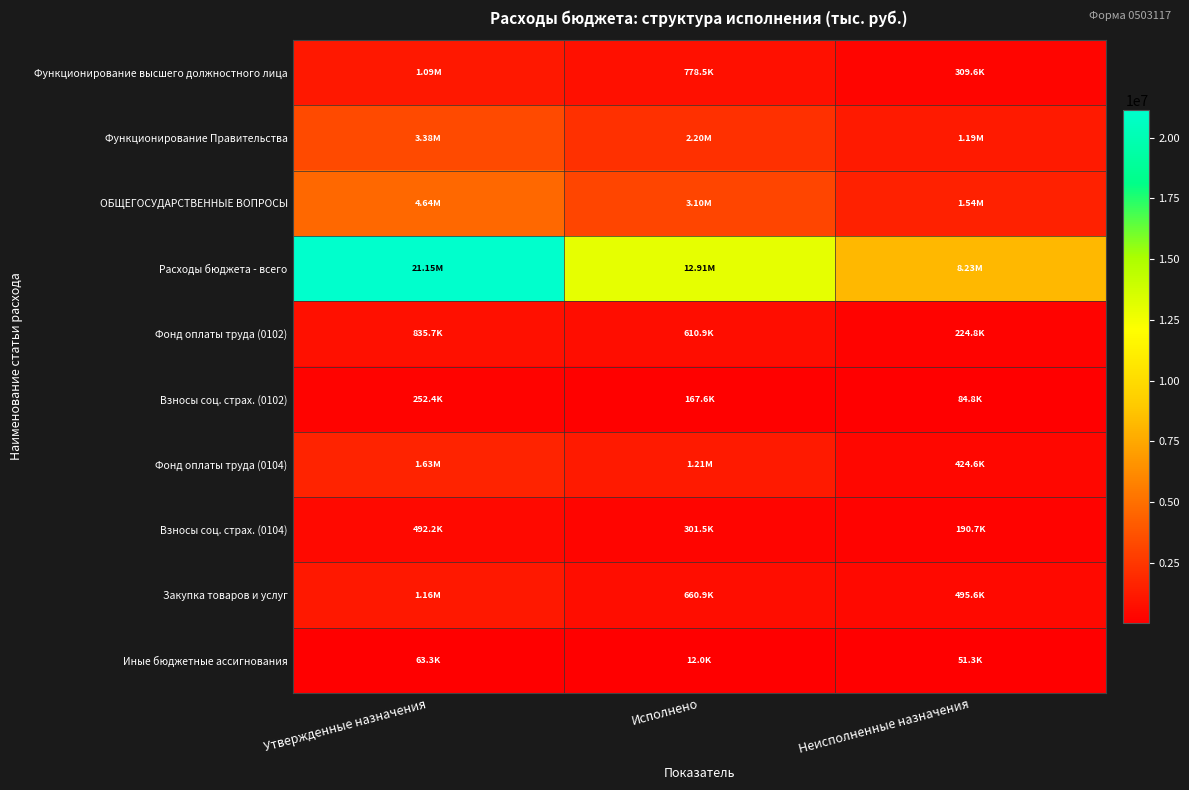

At how many categories does at least one series exceed 7659516?

3